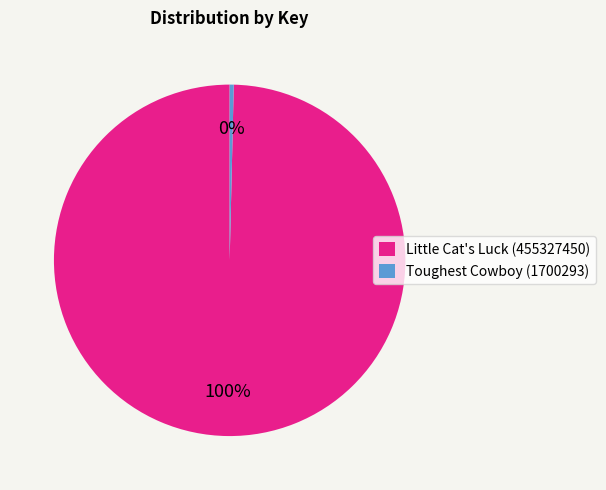

Does Toughest Cowboy (1700293) account for over 50% of the chart?

No